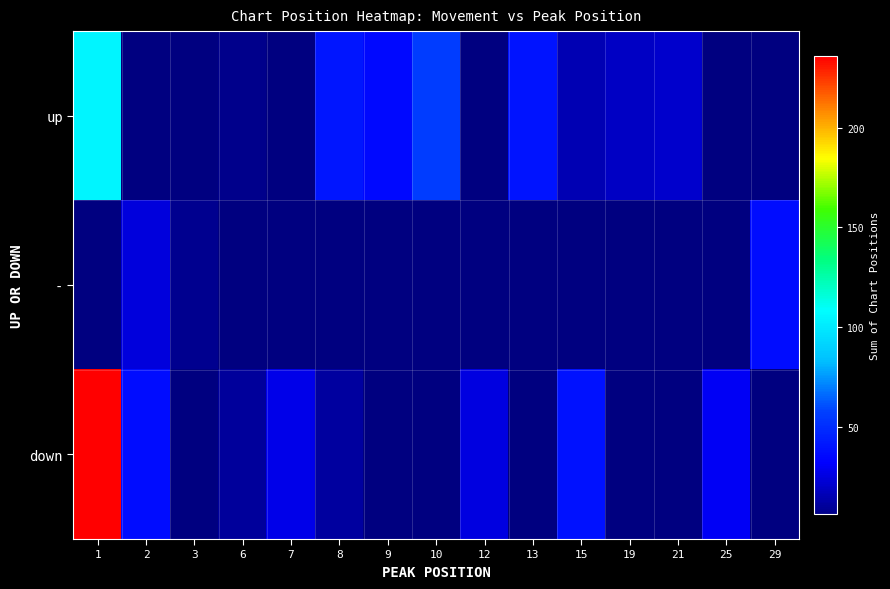

What value does the down series have at 6?

10.0